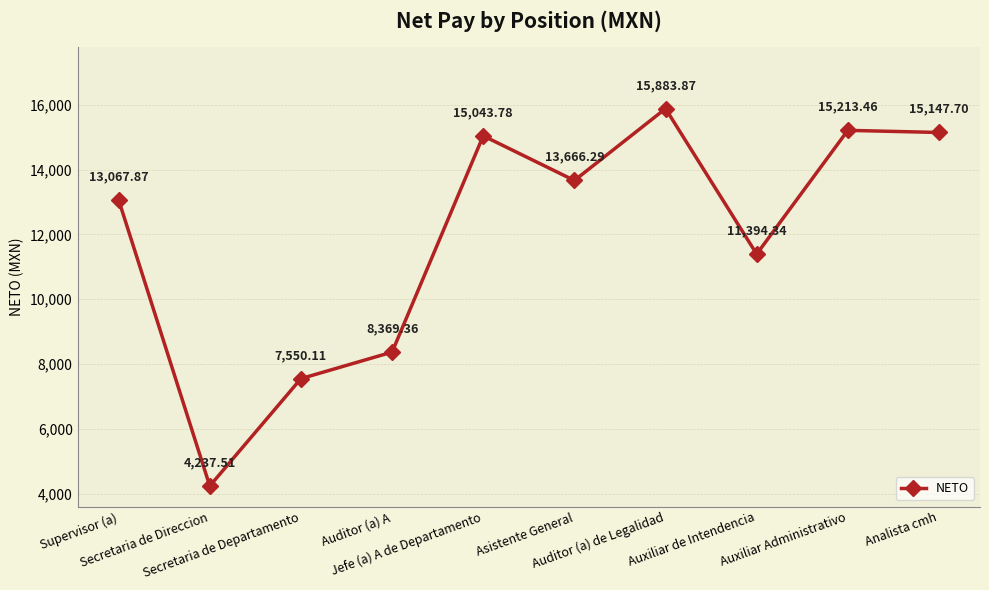

Between Auxiliar de Intendencia and Analista cmh, which is larger?

Analista cmh